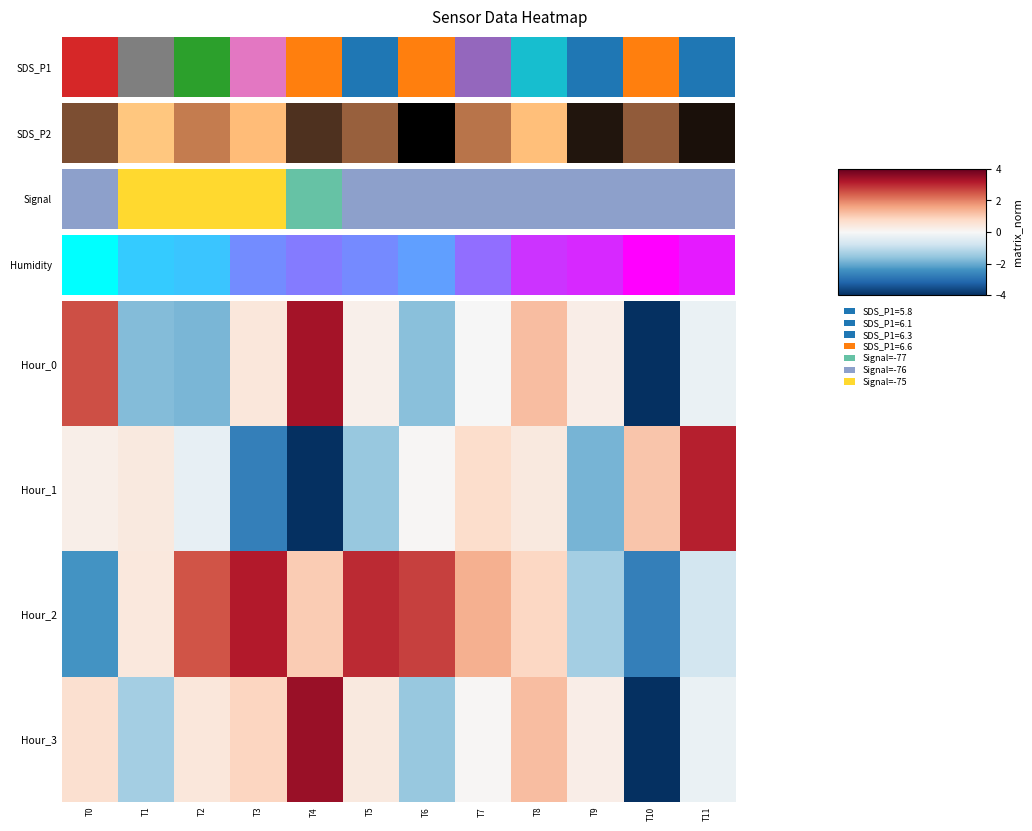

How many data points does each series have?

12